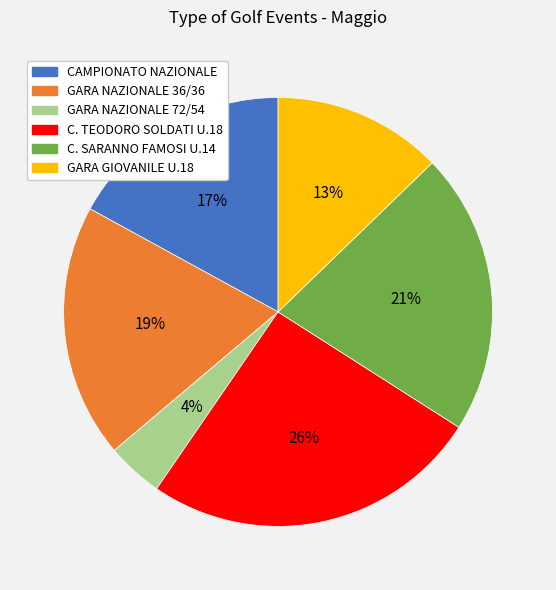

What percentage is the GARA GIOVANILE U.18 slice, to the nearest percent?

13%